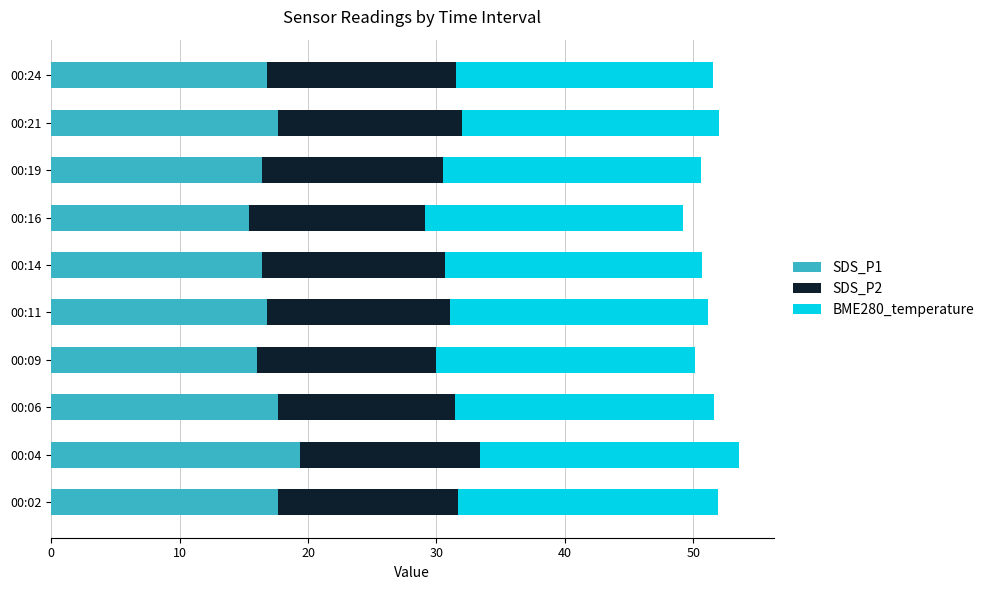

The SDS_P1 series shows 29.3 at 00:24. True or false?

False